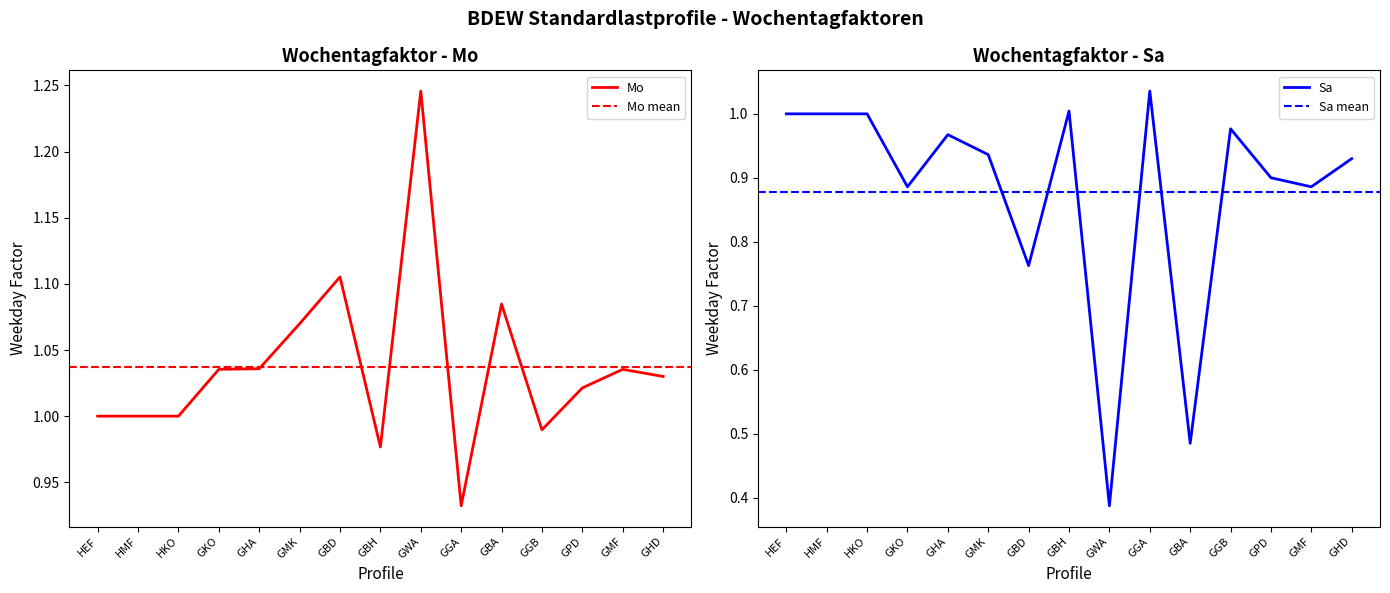

Where does the Mo series first go above 1?

GKO